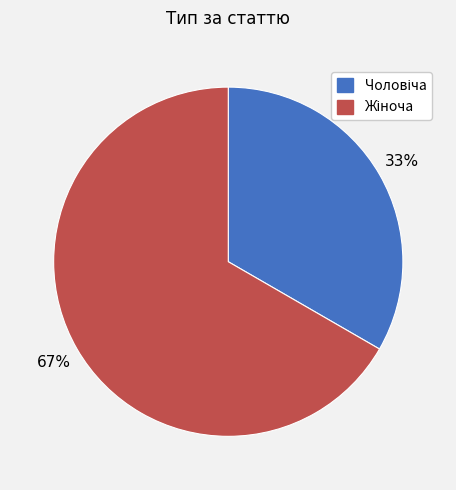

Is there a majority slice in this chart?

Yes